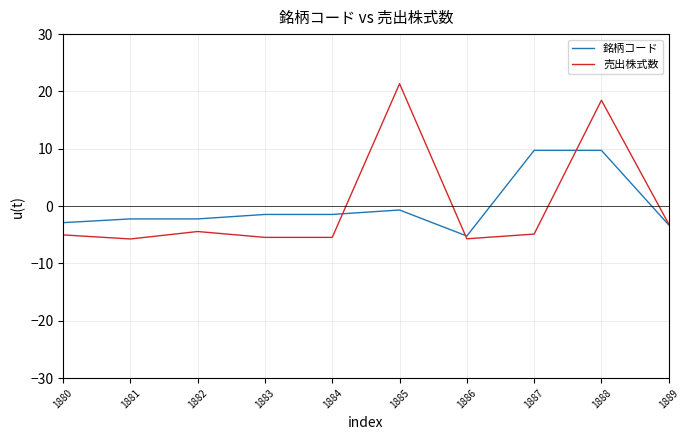

What is the difference between the maximum and minimum values in the 銘柄コード series?

14.9